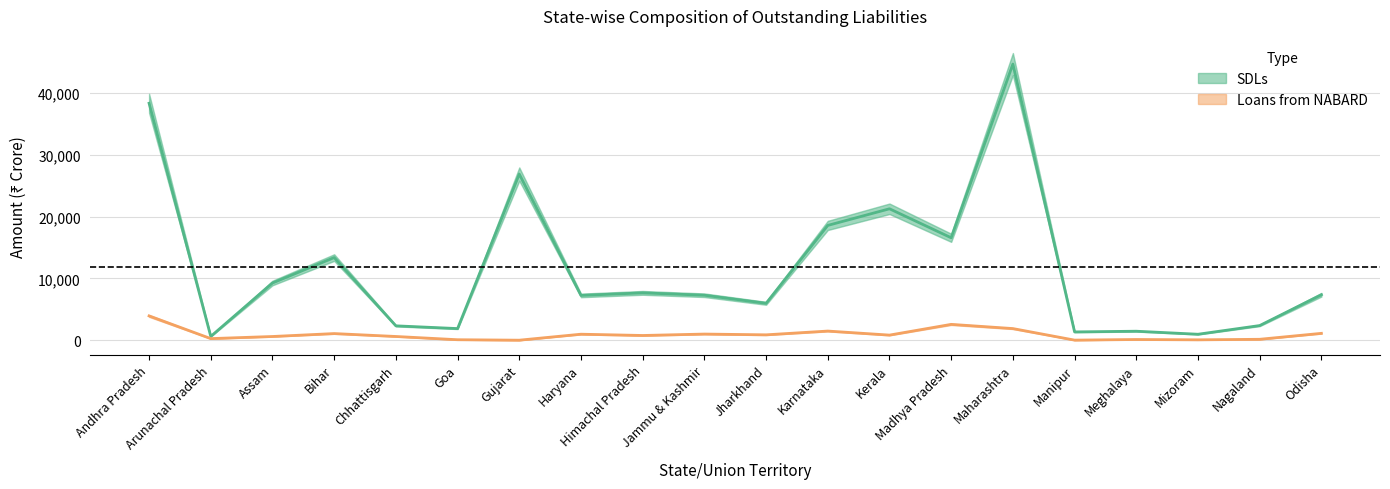

Rank the categories by SDLs value from highest to lowest.

Maharashtra, Andhra Pradesh, Gujarat, Kerala, Karnataka, Madhya Pradesh, Bihar, Assam, Himachal Pradesh, Odisha, Jammu & Kashmir, Haryana, Jharkhand, Nagaland, Chhattisgarh, Goa, Meghalaya, Manipur, Mizoram, Arunachal Pradesh